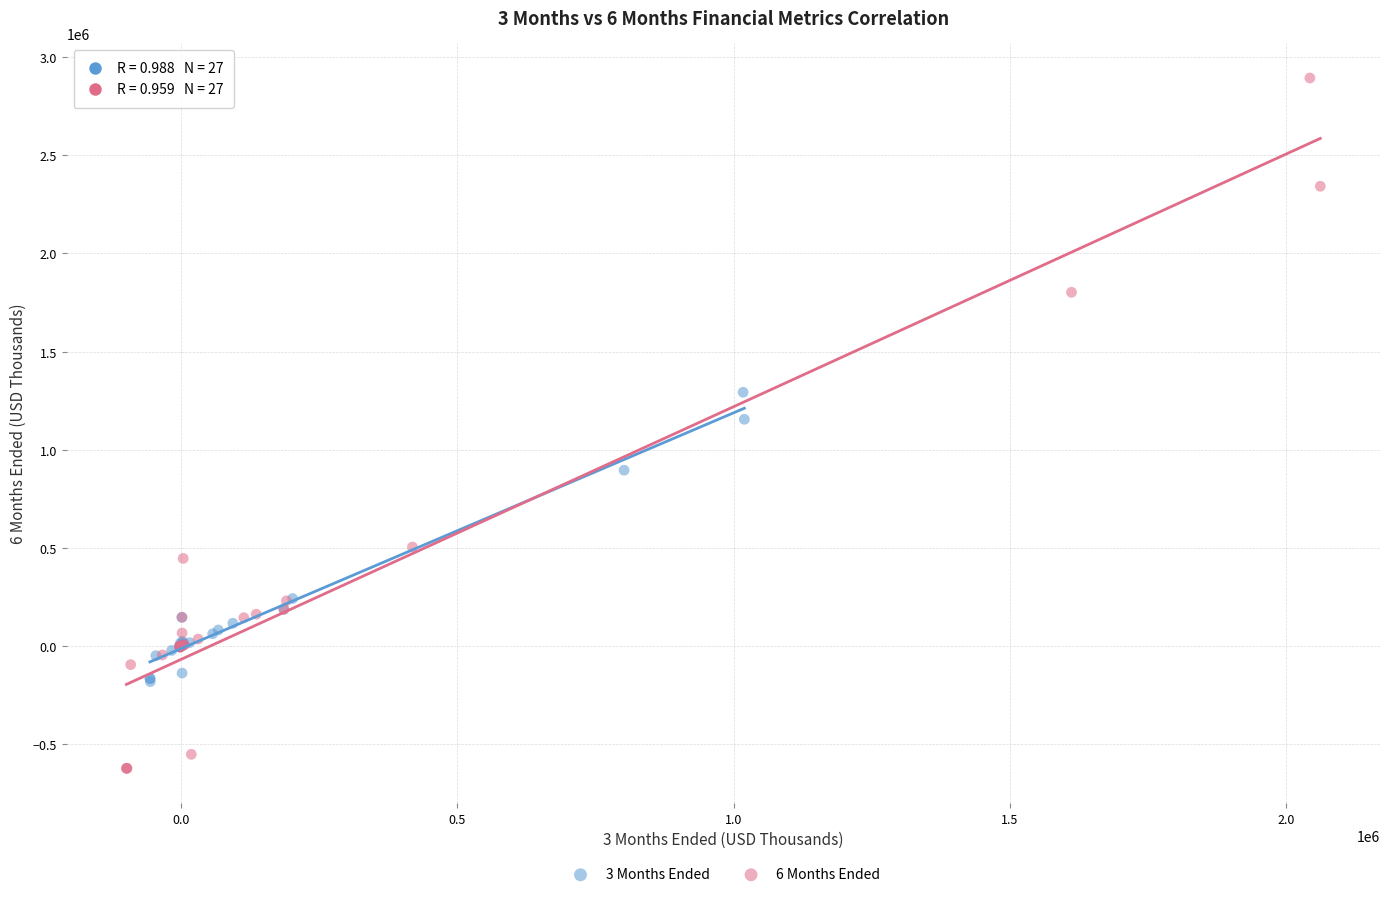

Which series reaches the minimum Y coordinate?

6 Months Ended